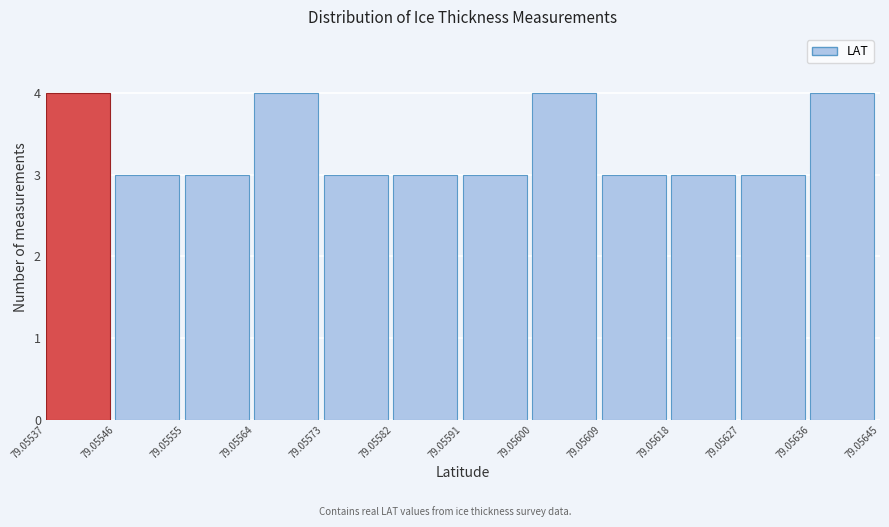

Reading left to right, transcribe this chart: for each bar, give the range it covers on the x-axis and its height. The values are not printed on the chart, so give them approximately, as read against the axis.

79.05537 to 79.05546: 4
79.05546 to 79.05555: 3
79.05555 to 79.05564: 3
79.05564 to 79.05573: 4
79.05573 to 79.05582: 3
79.05582 to 79.05591: 3
79.05591 to 79.05600: 3
79.05600 to 79.05609: 4
79.05609 to 79.05618: 3
79.05618 to 79.05627: 3
79.05627 to 79.05636: 3
79.05636 to 79.05645: 4